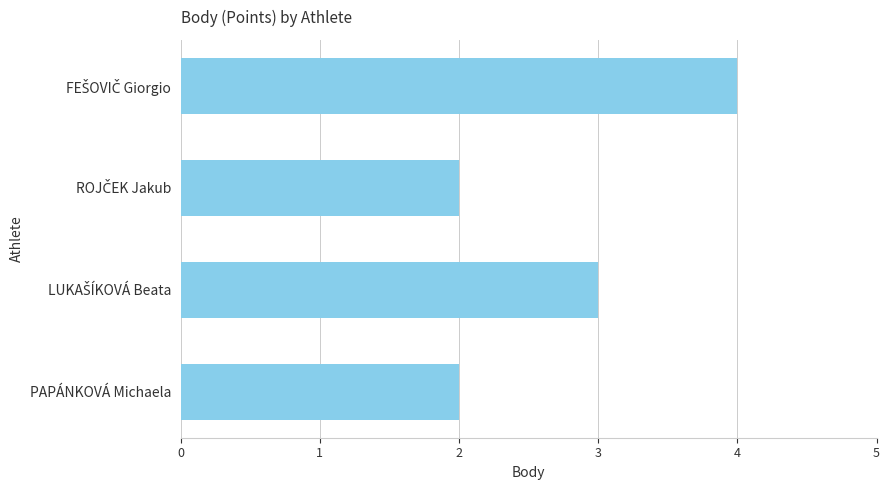

How many bars are there in total?

4